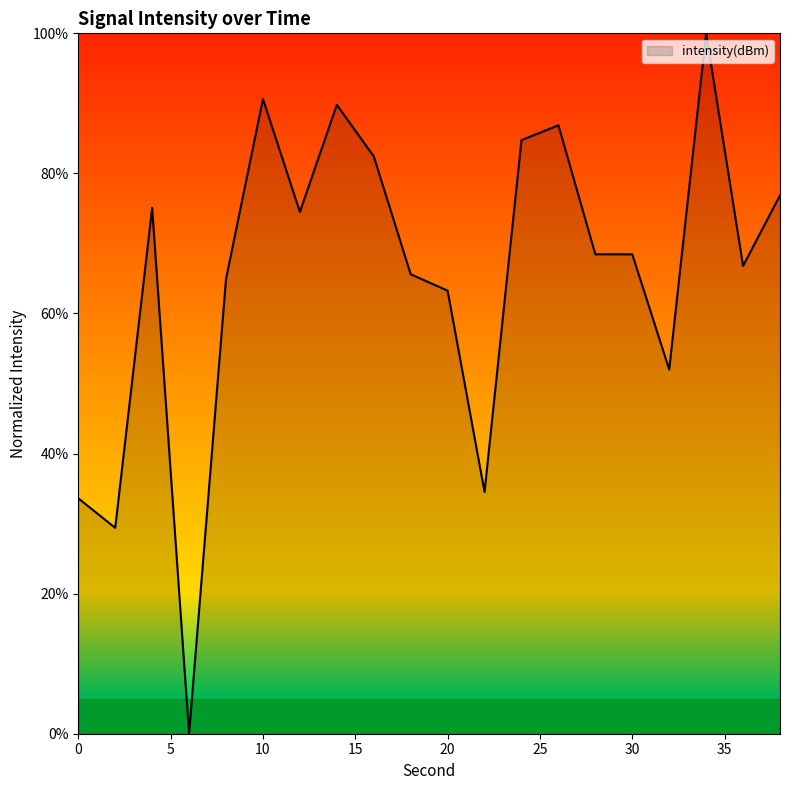

What is the greatest value displayed?

100.0